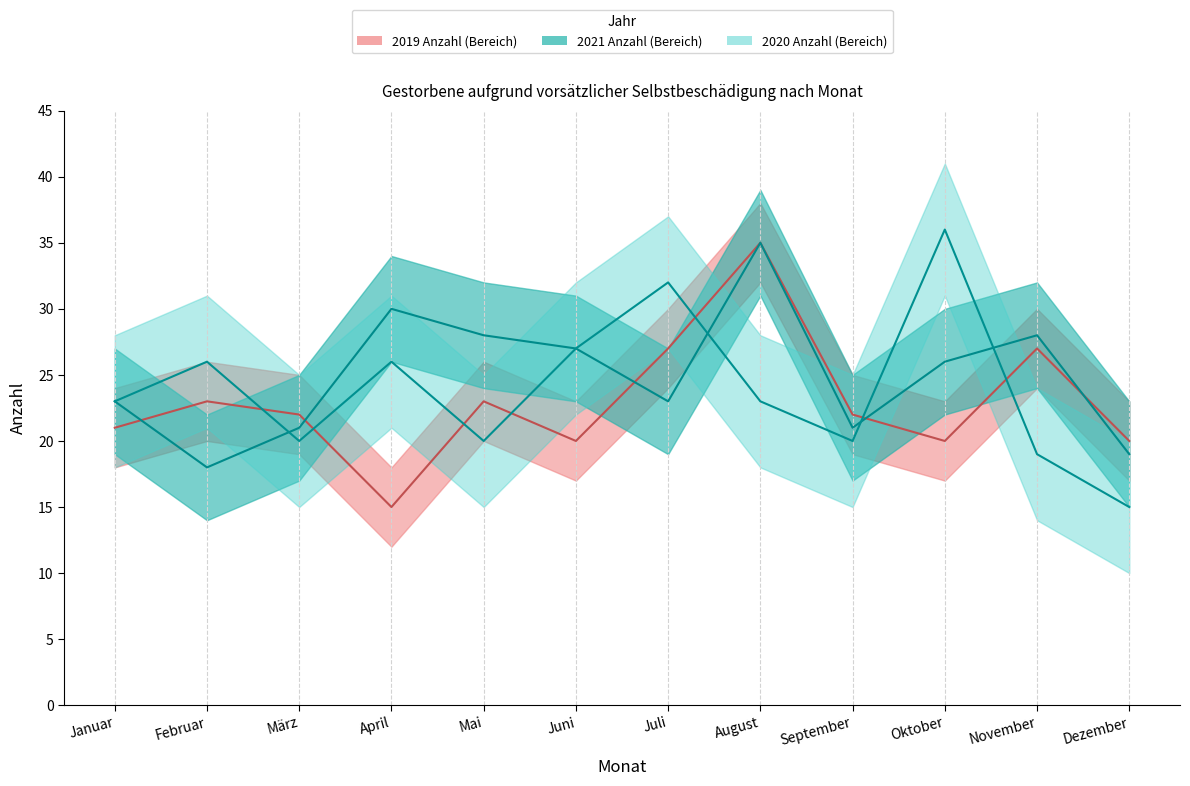

What is the difference between the maximum and minimum values in the 2019 median Anzahl series?

20